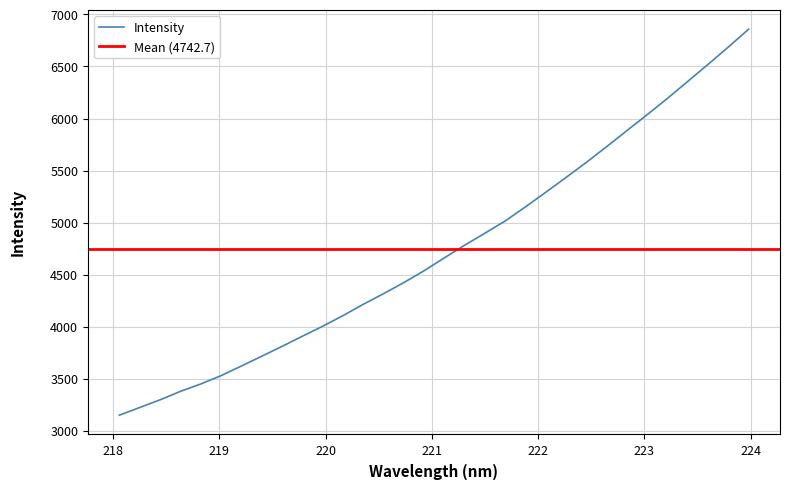

Reading left to right, list all the values displayed in this chart.

3150.5	3224.0	3297.9	3378.7	3449.8	3529.8	3622.2	3716.1	3810.7	3908.1	4004.1	4105.9	4214.6	4317.1	4423.6	4537.3	4661.4	4782.8	4898.4	5016.0	5151.3	5291.7	5434.1	5578.3	5729.3	5883.9	6036.8	6193.7	6356.2	6519.8	6686.1	6857.2